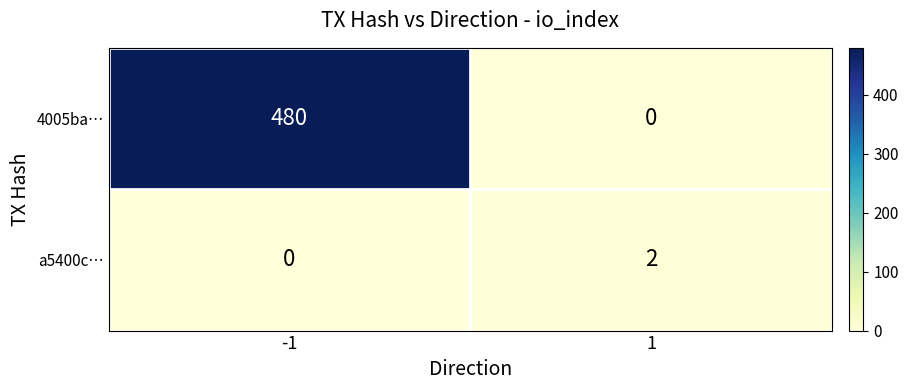

Is the value of a5400c… at -1 greater than the value of 4005ba… at -1?

No